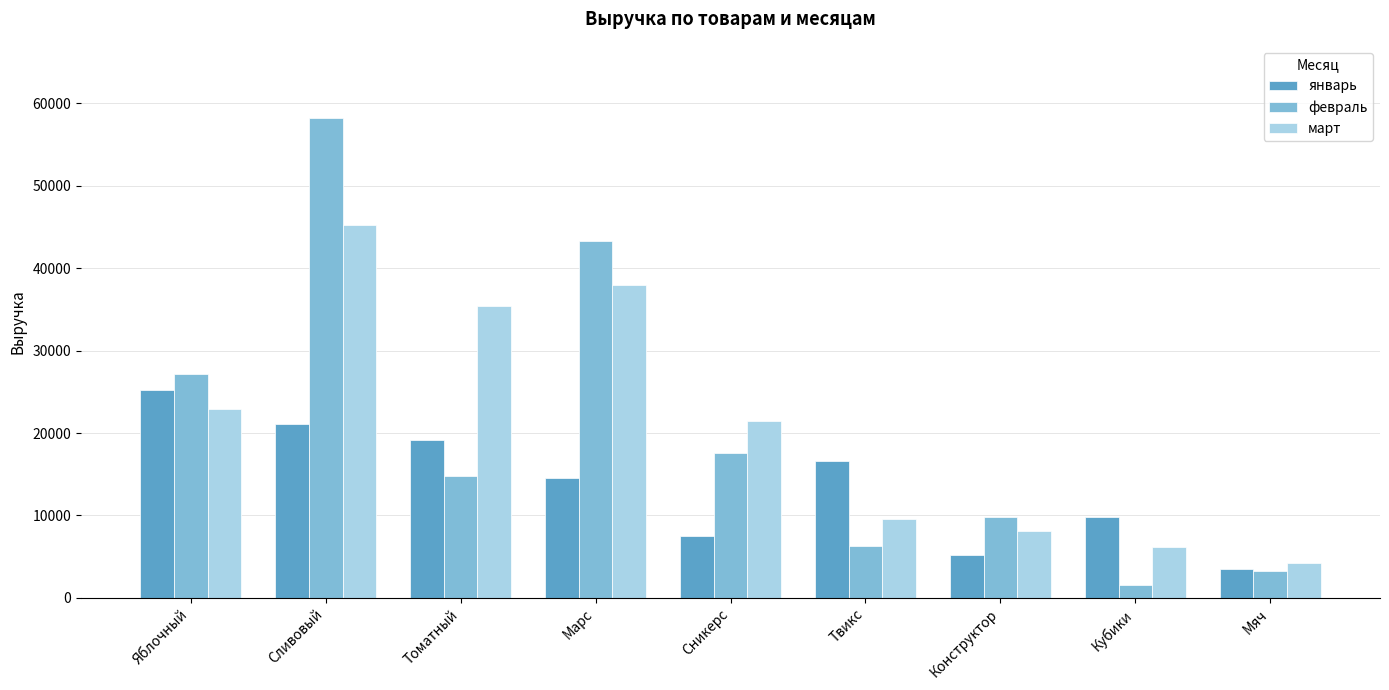

Reading left to right, transcribe all the data shown in this chart.

январь: 25250	21100	19200	14590	7500	16550	5150	9870	3500
февраль: 27200	58250	14750	43280	17540	6250	9850	1590	3240
март: 22900	45280	35410	37930	21490	9520	8140	6210	4280